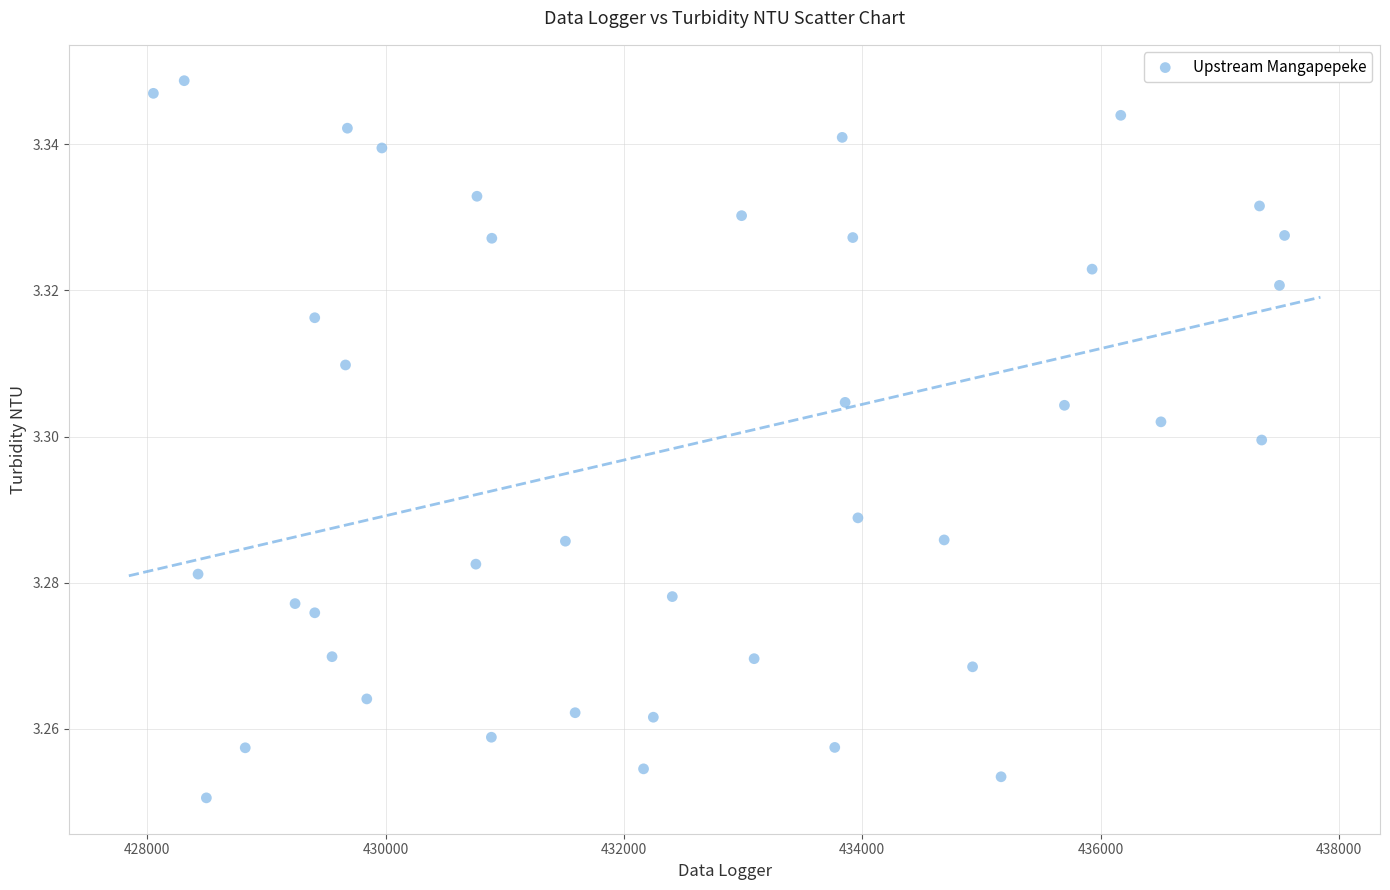

What is the range of X values (max minus min)?

9493.3